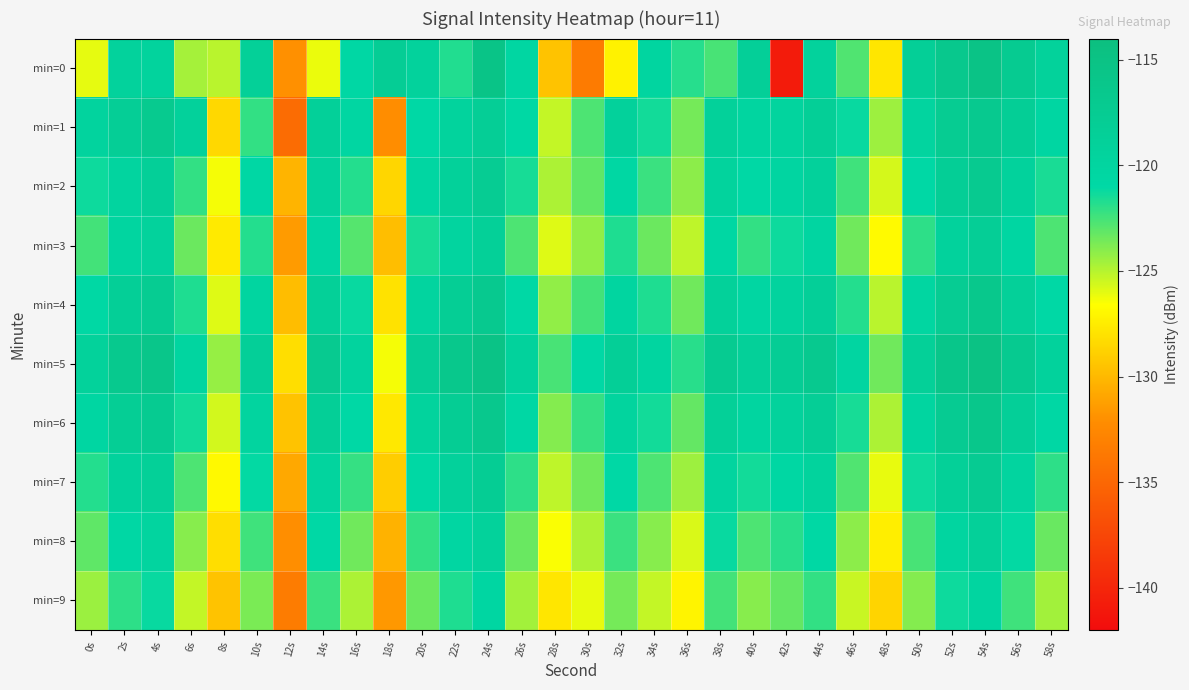

Which series has the largest total across all categories?

min=5